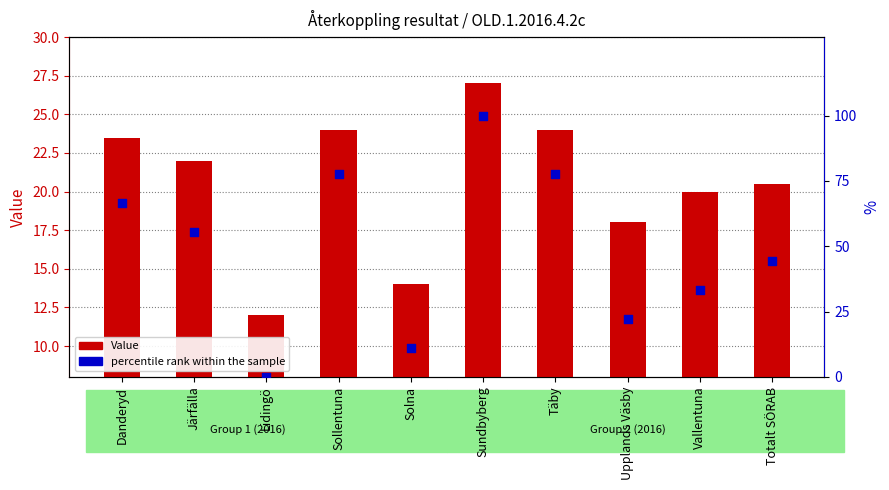

Which series reaches the minimum Y coordinate?

percentile rank within the sample